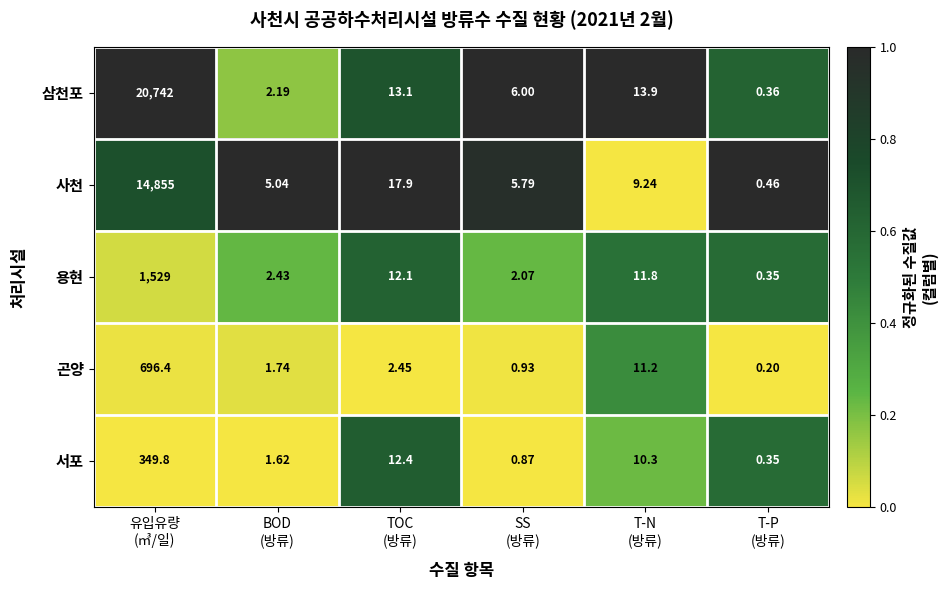

Which series has the largest total across all categories?

삼천포